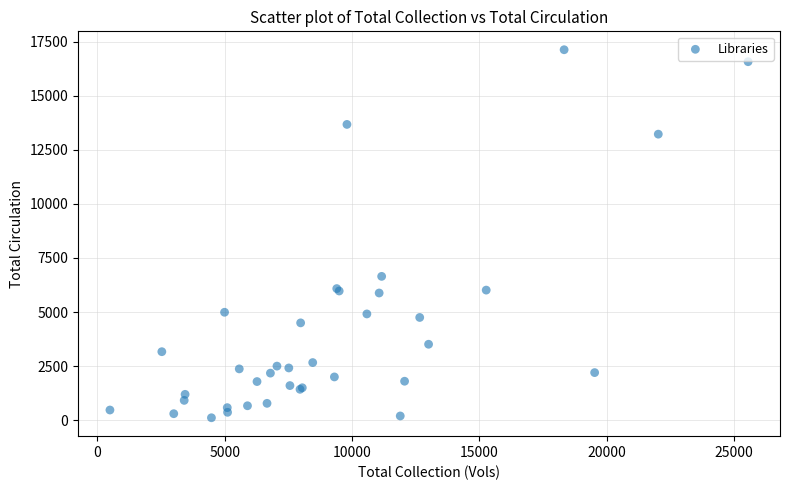

What Y value in the scatter plot is closest to 8621?

6650